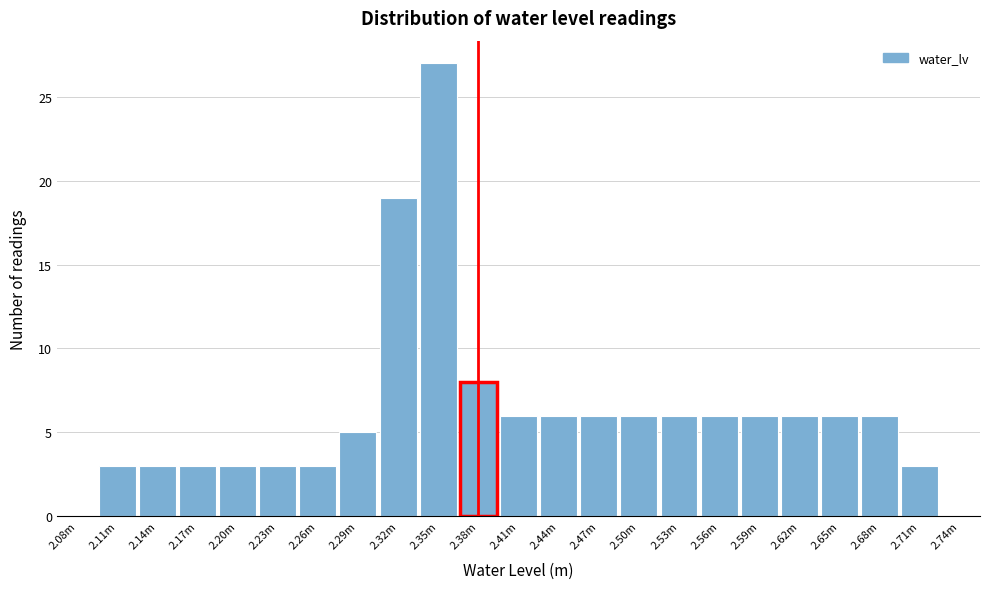

Reading left to right, what are all the values shown in this chart?

2.08m=0	2.11m=3	2.14m=3	2.17m=3	2.20m=3	2.23m=3	2.26m=3	2.29m=5	2.32m=19	2.35m=27	2.38m=8	2.41m=6	2.44m=6	2.47m=6	2.50m=6	2.53m=6	2.56m=6	2.59m=6	2.62m=6	2.65m=6	2.68m=6	2.71m=3	2.74m=0